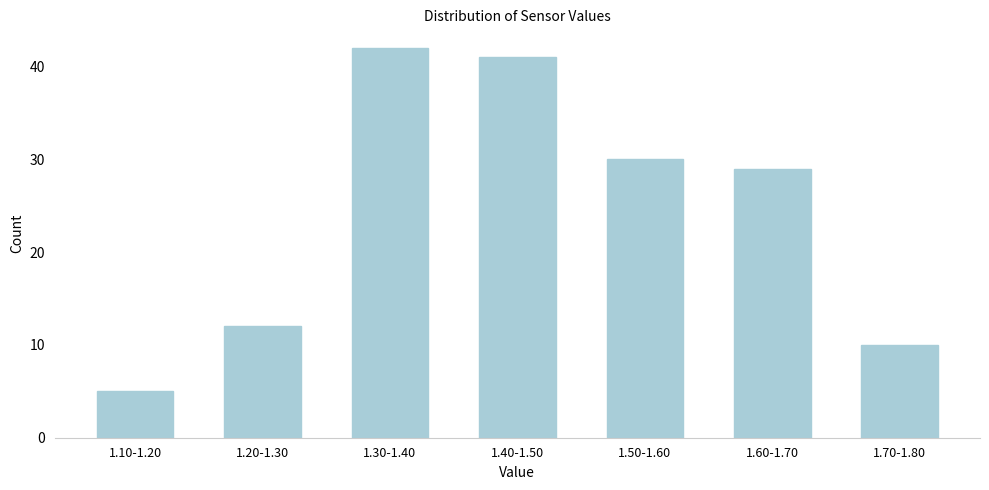

Reading right to left, transcribe all the data shown in this chart.

10	29	30	41	42	12	5